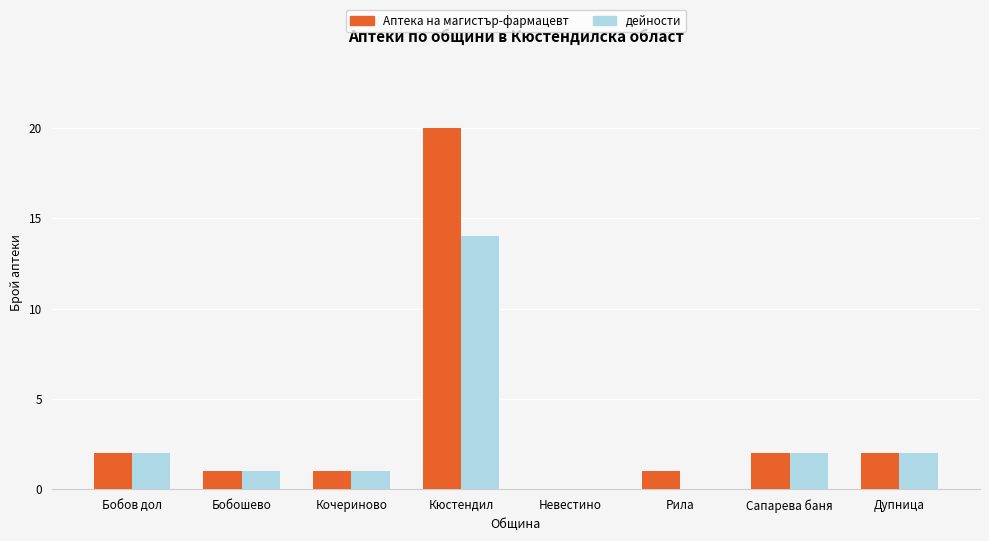

The дейности series shows 1 at Бобошево. True or false?

True